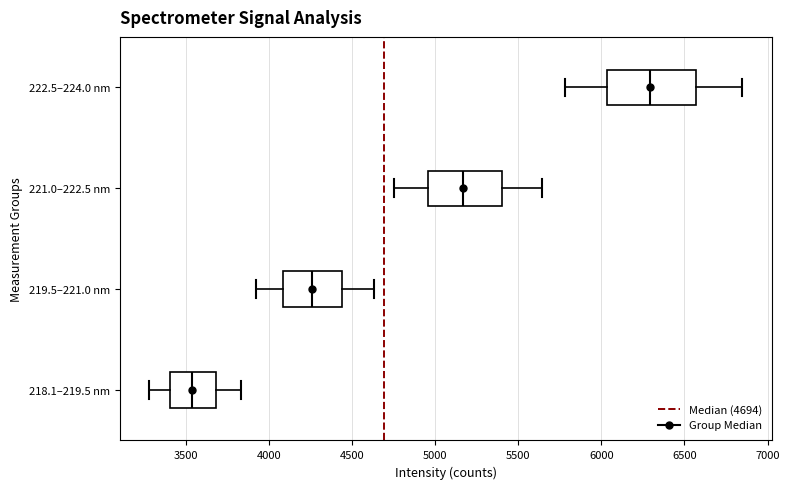

Which box has the furthest to the right median line?

222.5–224.0 nm